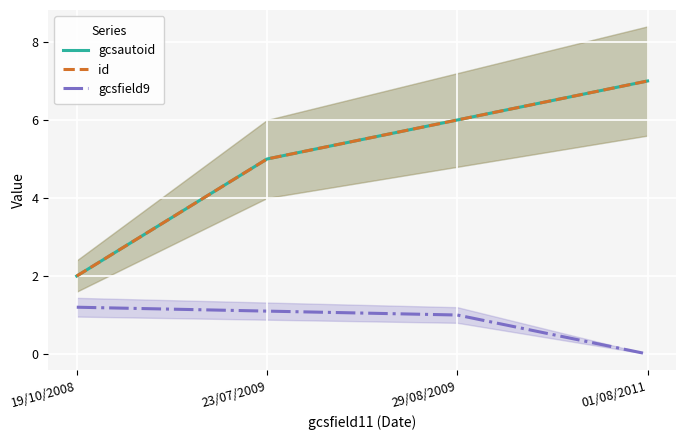

Reading left to right, list all the values displayed in this chart.

gcsautoid: 2.0	5.0	6.0	7.0
id: 2.0	5.0	6.0	7.0
gcsfield9: 1.2	1.1	1.0	0.0